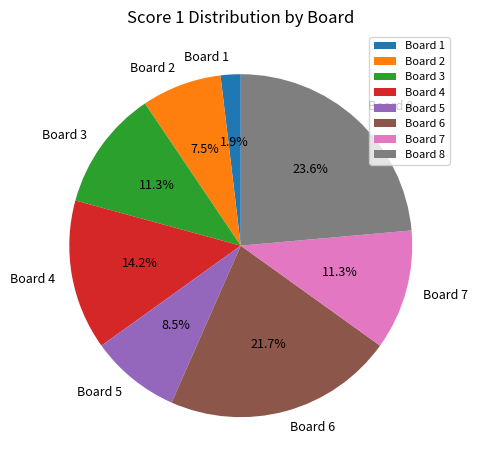

How many segments does this pie chart have?

8